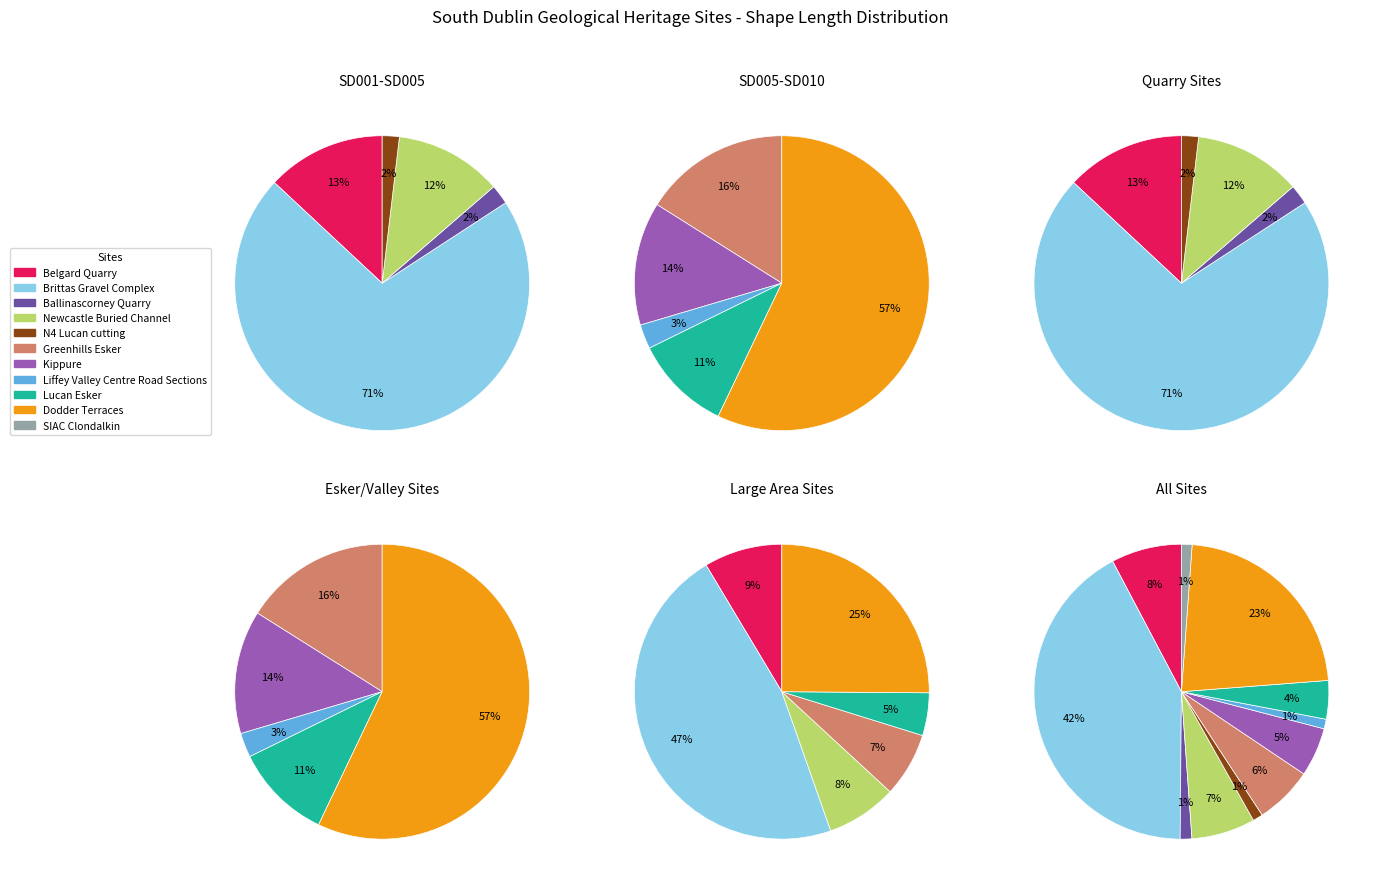

What percentage do Dodder Terraces and N4 Lucan cutting together represent?

23.7%